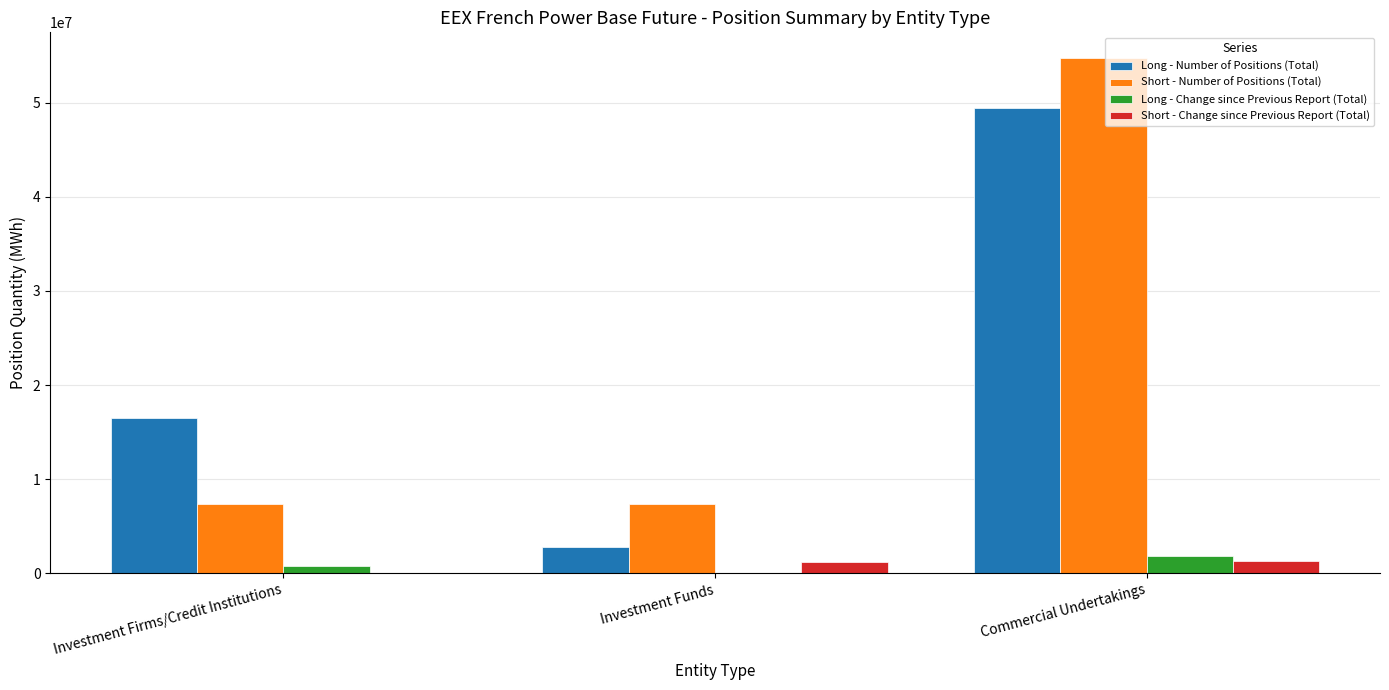

Between Investment Firms/Credit Institutions and Investment Funds, which series saw the biggest shift?

Long - Number of Positions (Total)